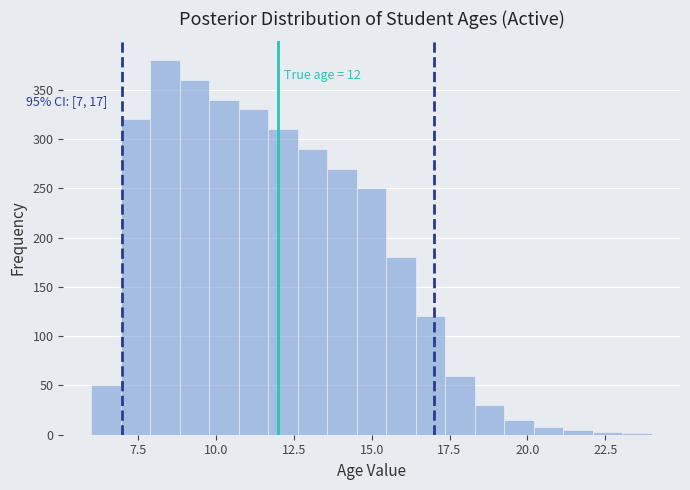

Read against the x-axis, roughly where is the centre of the tallest bar?

8.5